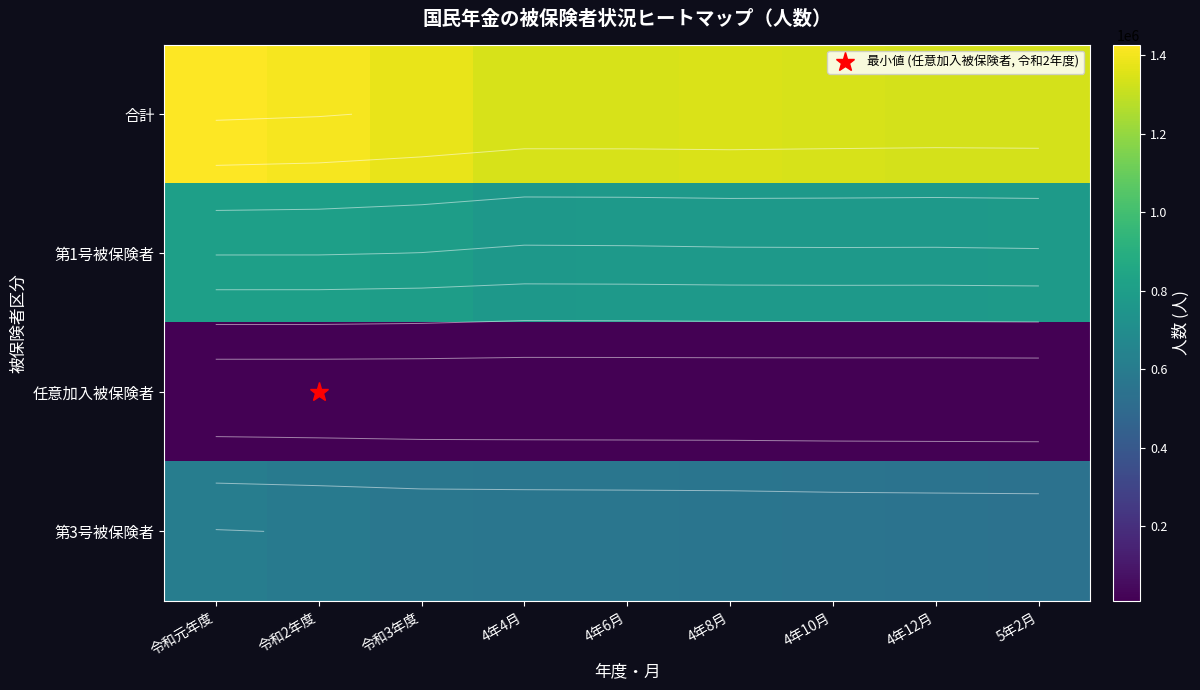

The 合計 series shows 1345799 at 4年8月. True or false?

True